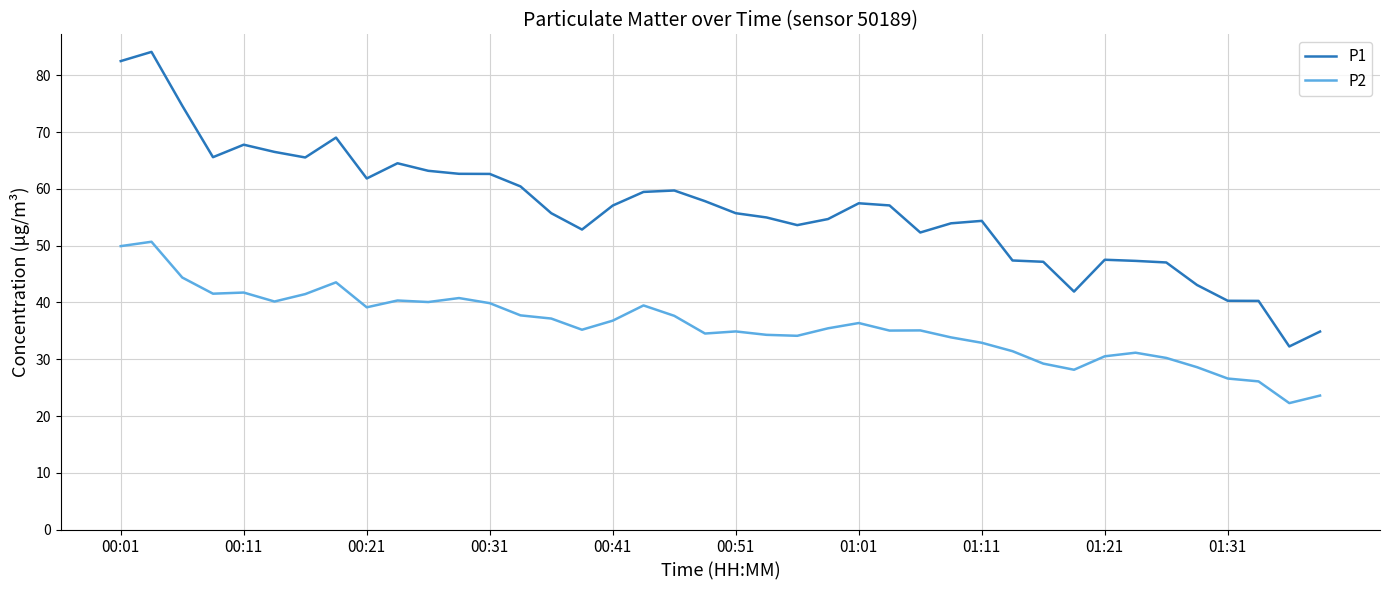

What are all the series names shown in the legend?

P1, P2